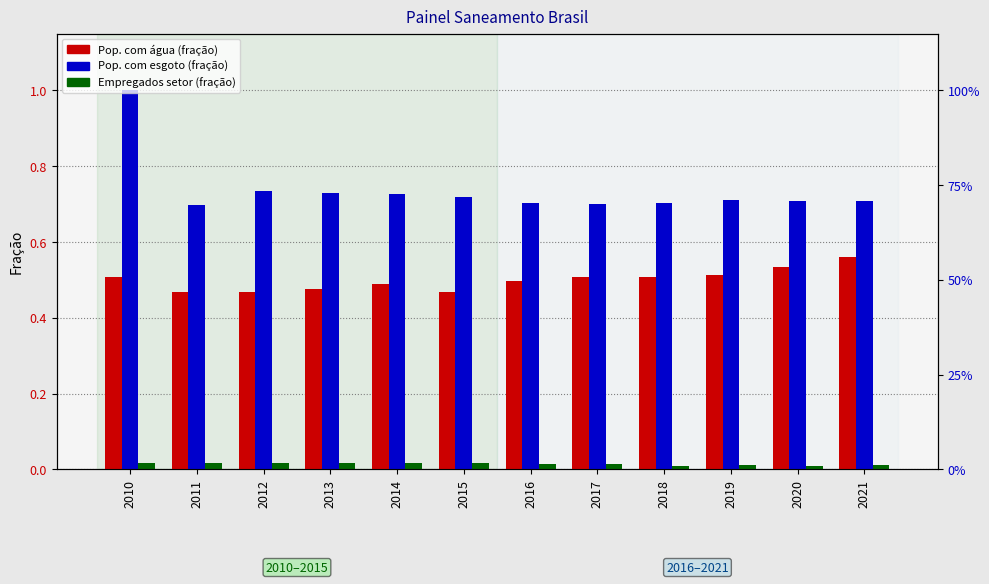

Reading left to right, what are all the values shown in this chart?

Pop. com água (fração): 0.5	0.5	0.5	0.5	0.5	0.5	0.5	0.5	0.5	0.5	0.5	0.6
Pop. com esgoto (fração): 1.0	0.7	0.7	0.7	0.7	0.7	0.7	0.7	0.7	0.7	0.7	0.7
Empregados setor (fração): 0.0	0.0	0.0	0.0	0.0	0.0	0.0	0.0	0.0	0.0	0.0	0.0